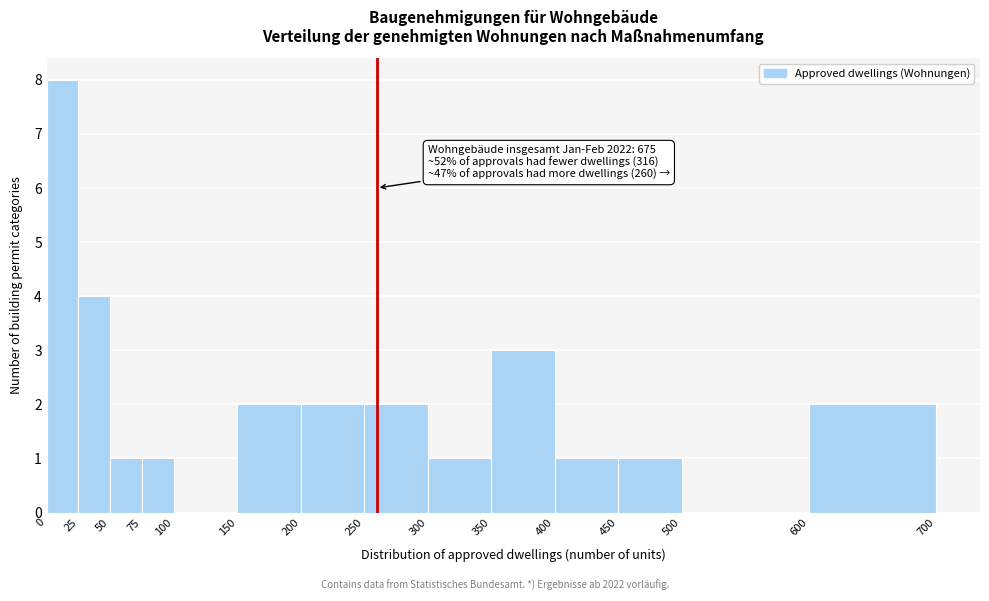

Which range on the x-axis has the tallest bar?

0 to 25